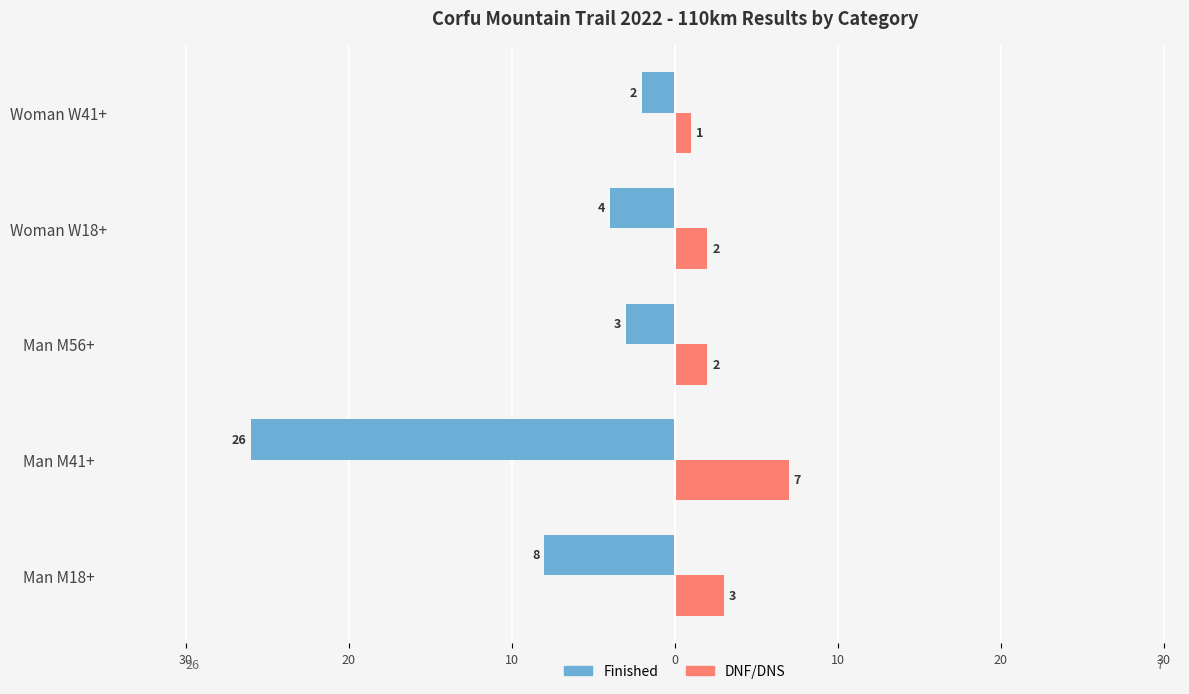

What are all the series names shown in the legend?

Finished, DNF/DNS